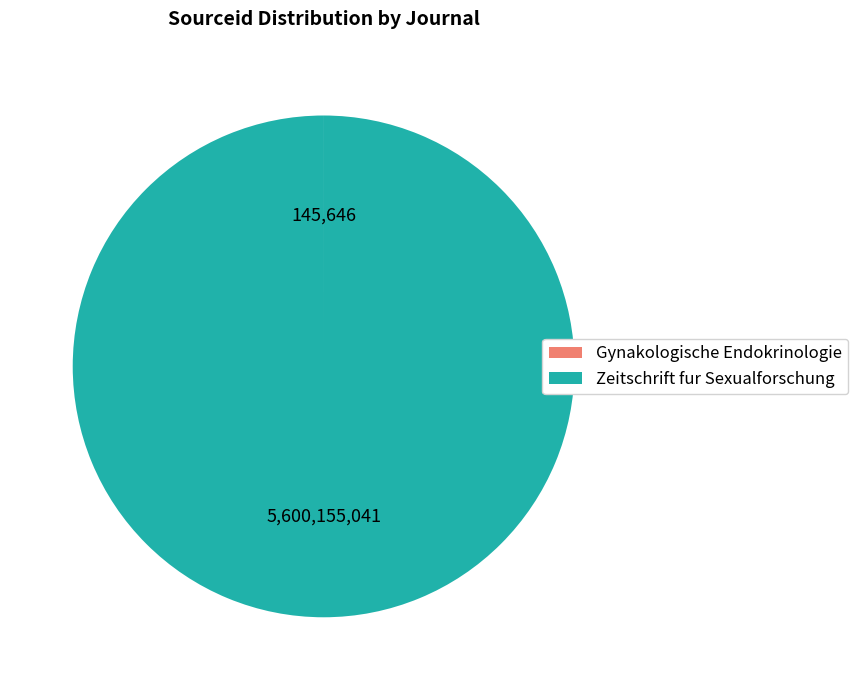

Which slice is the largest?

Zeitschrift fur Sexualforschung